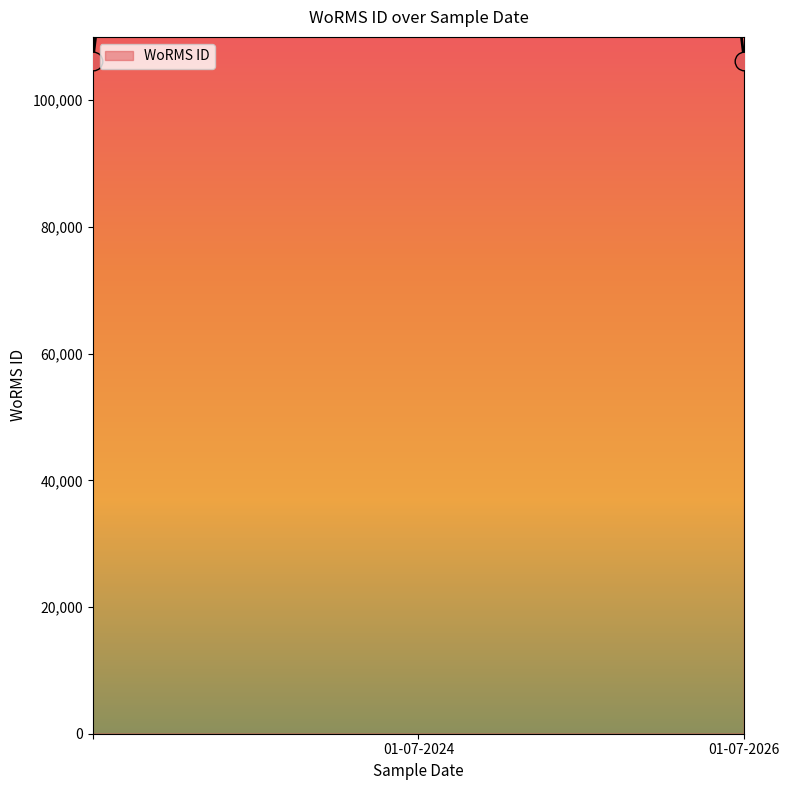

What is the change in value from 01-07-2024 to 01-07-2026?

-429262